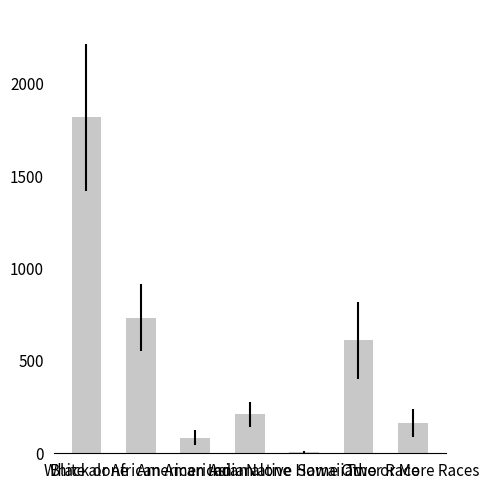

Which has a higher value, Black or African American or White alone?

White alone